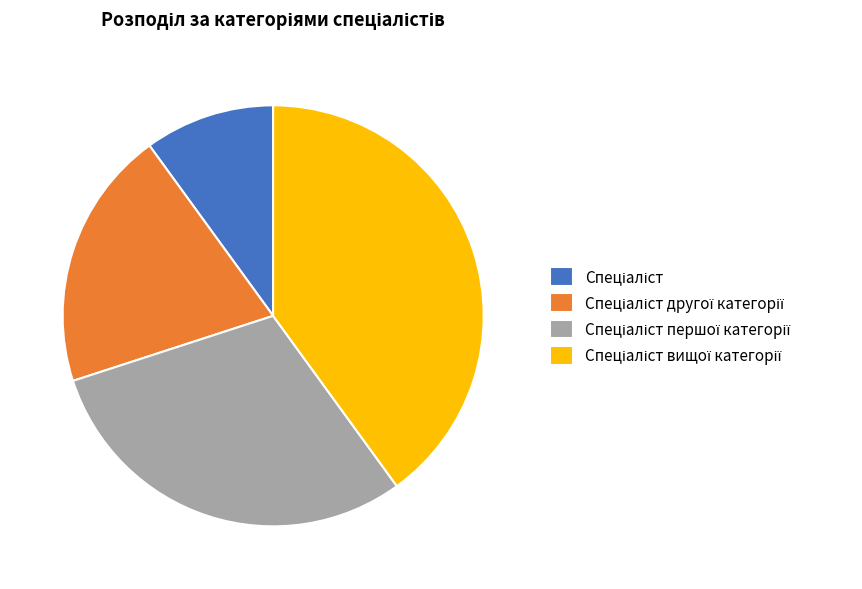

Count the number of slices in the pie.

4